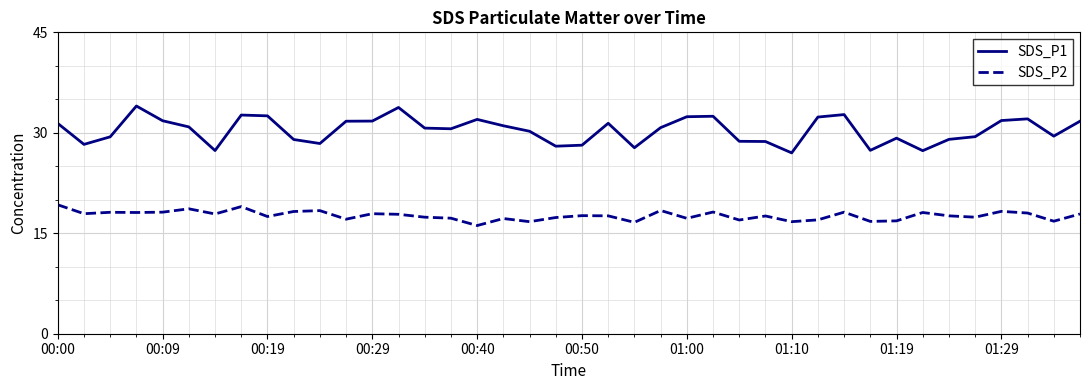

Which series has the widest spread of values?

SDS_P1